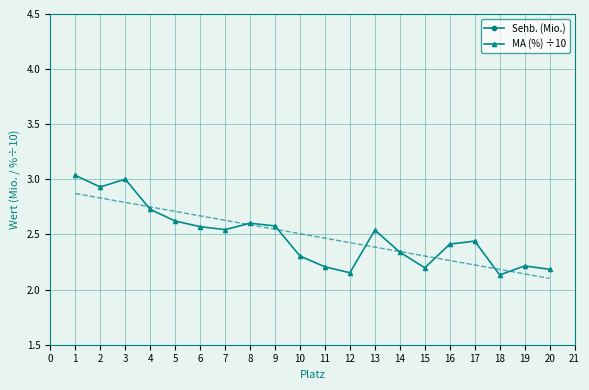

What is the minimum value shown in the chart?

2.1